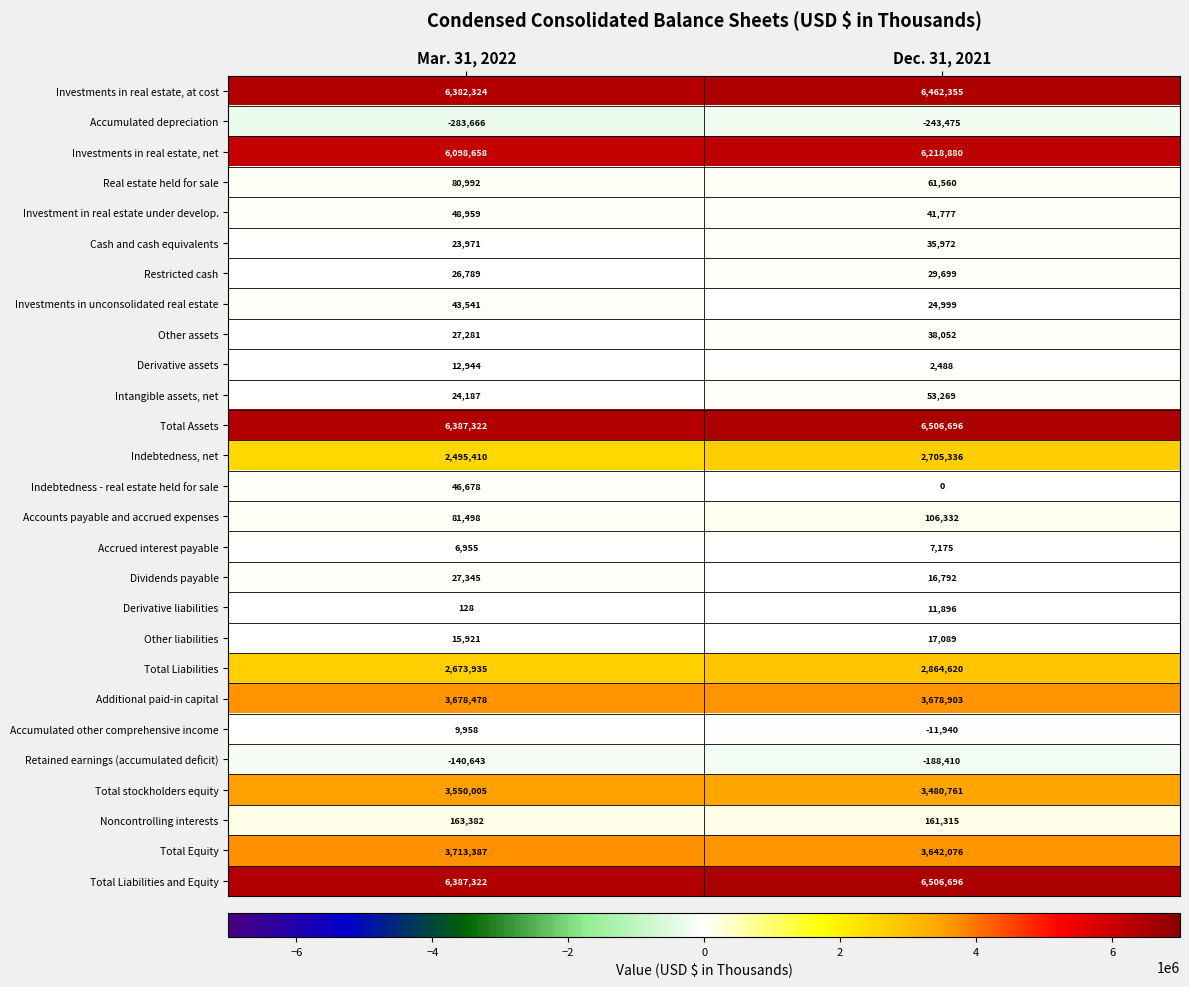

At which category is the sum across all series the highest?

Dec. 31, 2021